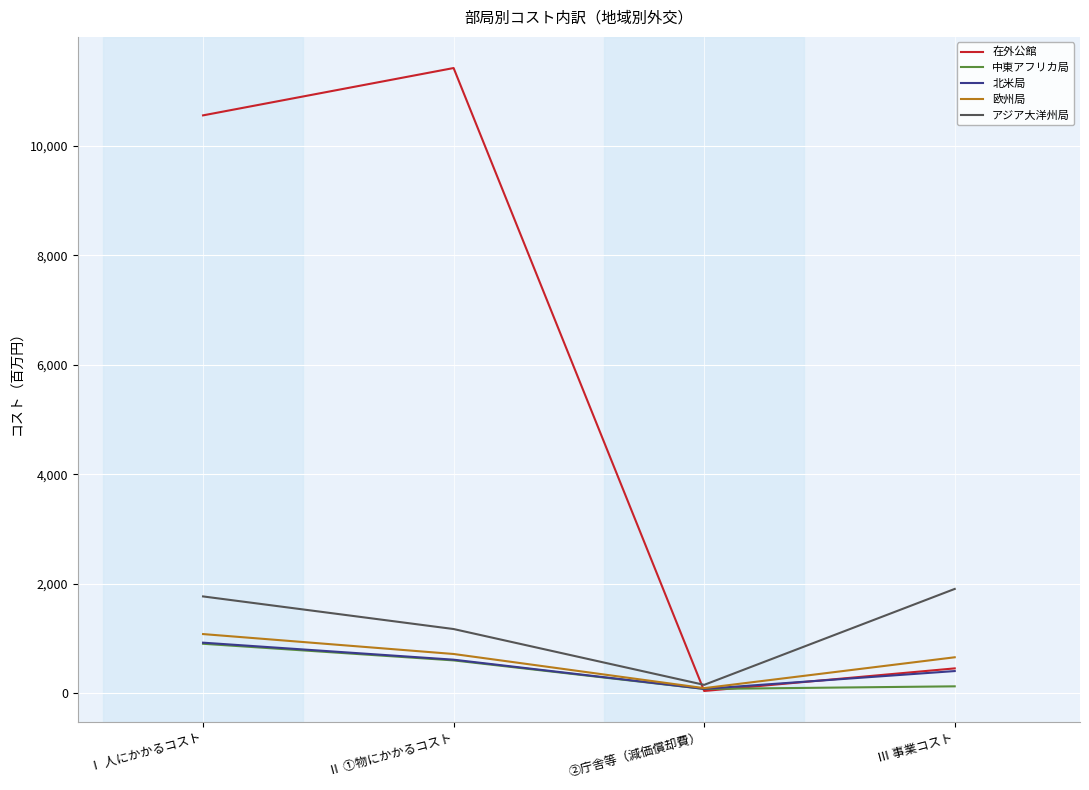

What is the minimum value shown in the chart?

40